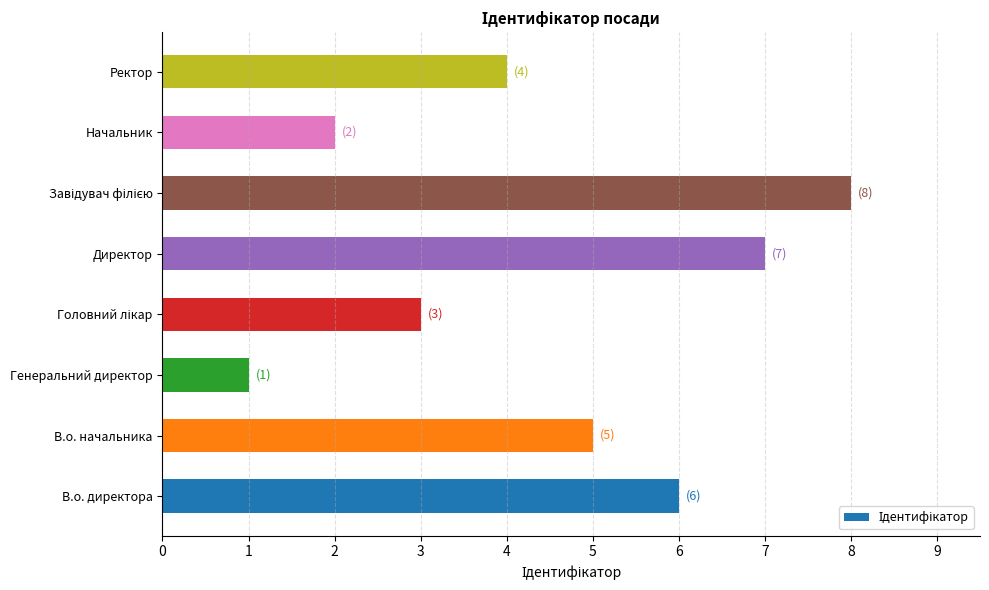

Reading bottom to top, transcribe all the data shown in this chart.

6	5	1	3	7	8	2	4